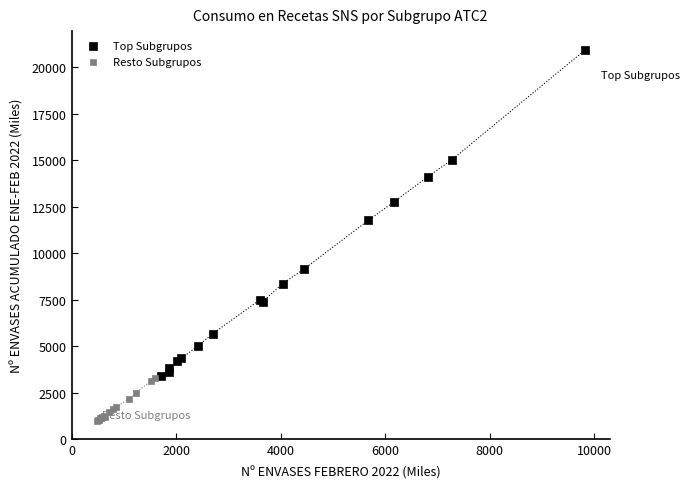

Which series has the largest Y range (max minus min)?

Top Subgrupos